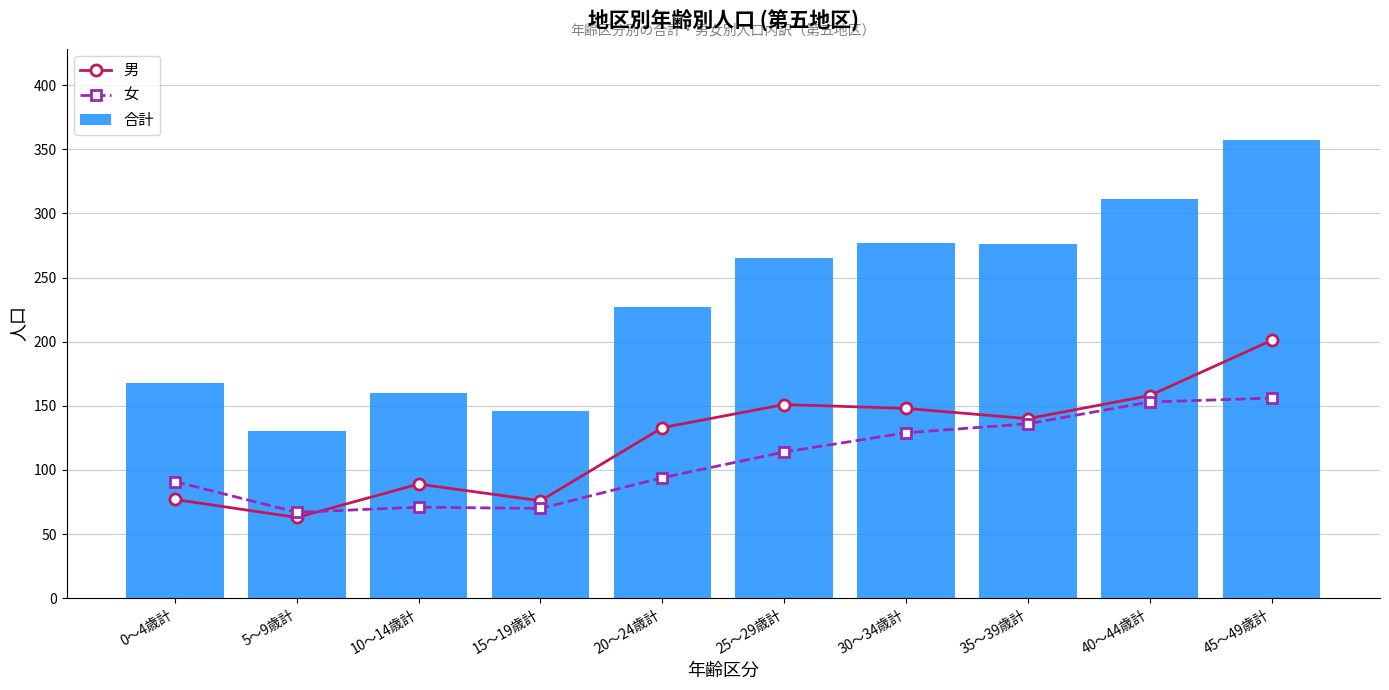

Reading left to right, what are all the values shown in this chart?

男: 77	63	89	76	133	151	148	140	158	201
女: 91	67	71	70	94	114	129	136	153	156
合計: 168	130	160	146	227	265	277	276	311	357